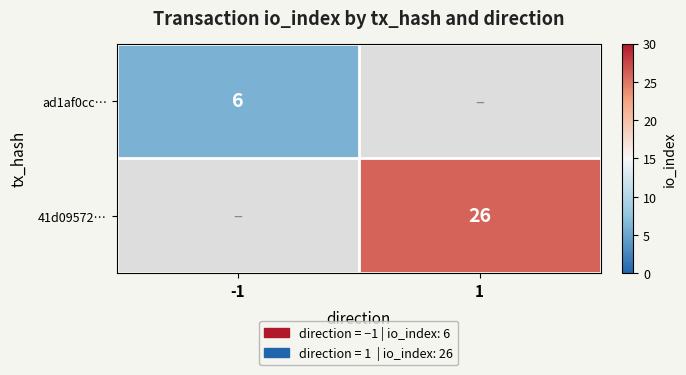

Is the value of ad1af0cc… at -1 greater than the value of 41d09572… at 1?

No